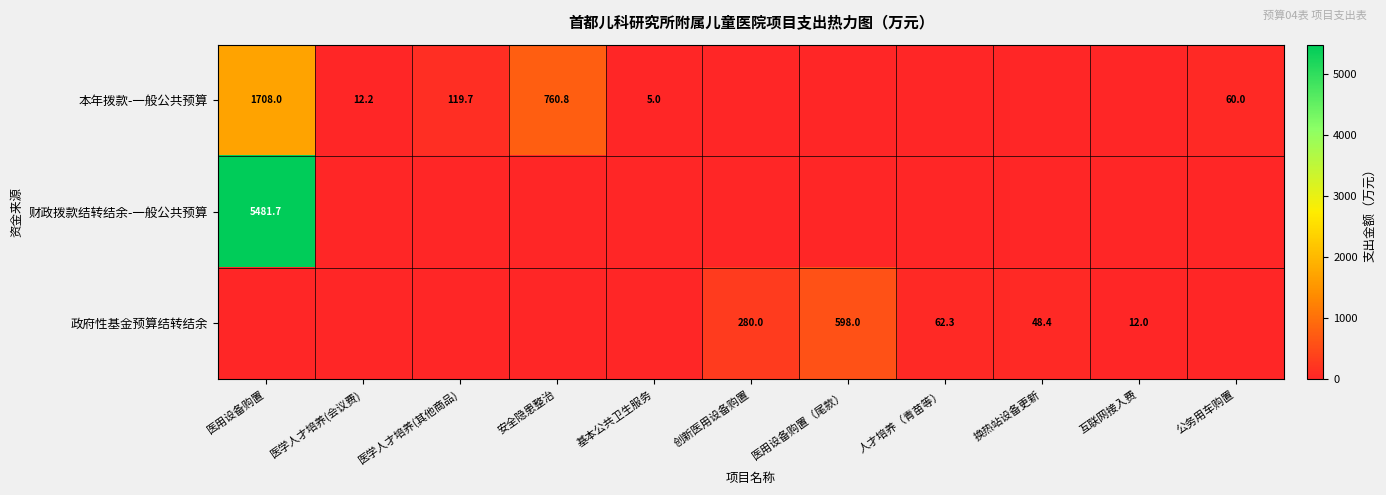

The 政府性基金预算结转结余 series shows 33.4 at 人才培养（青苗等）. True or false?

False